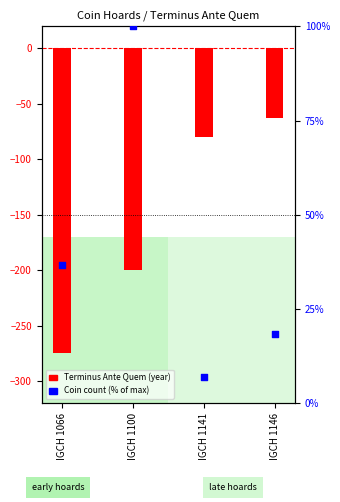

Is the value of Terminus Ante Quem at IGCH 1146 greater than the value of Coin Count % at IGCH 1141?

No